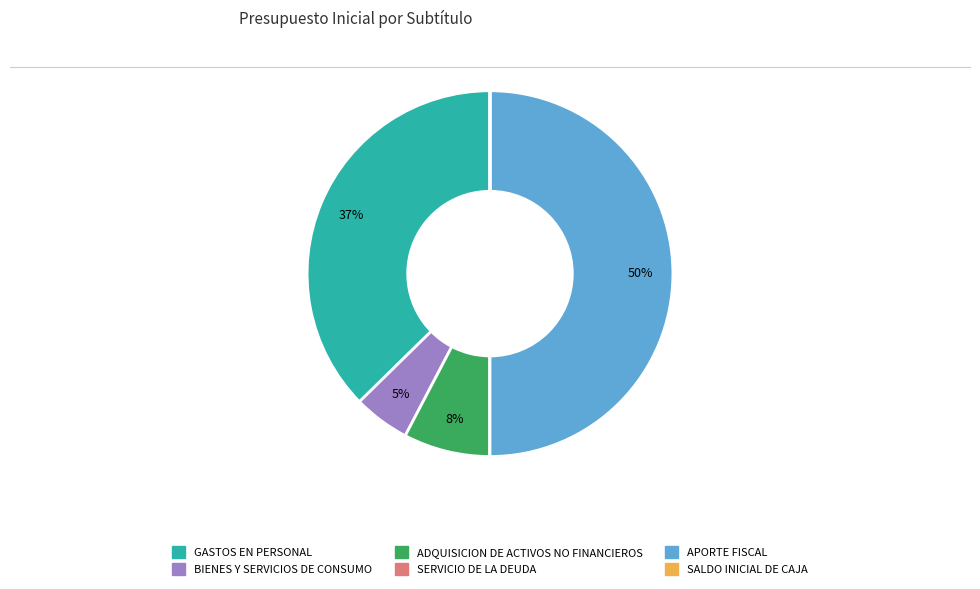

Is BIENES Y SERVICIOS DE CONSUMO the majority of the pie?

No